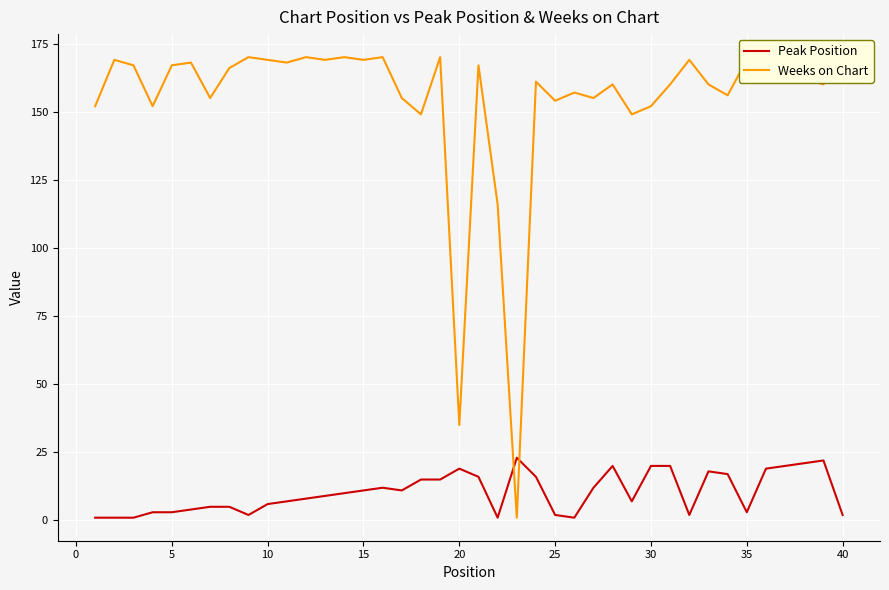

After their last crossing, which series has the higher values: Weeks on Chart or Peak Position?

Weeks on Chart